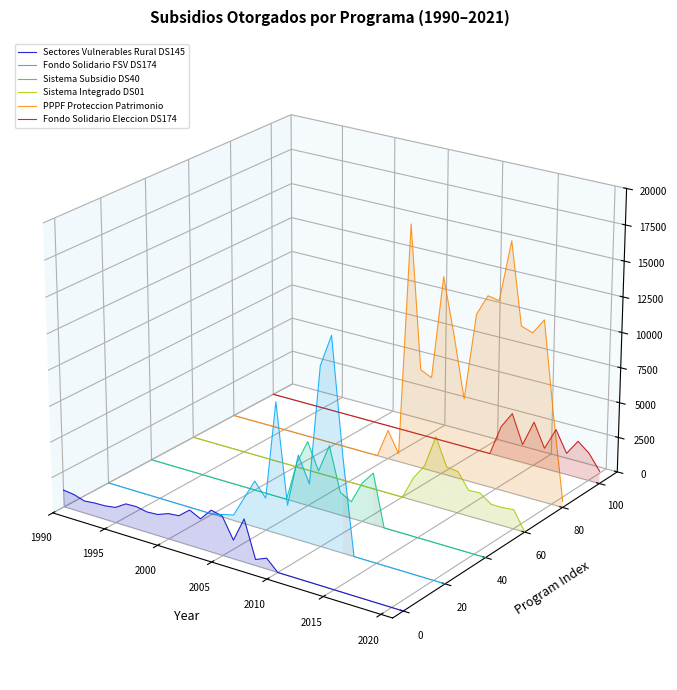

What position from the left is 2015?

6